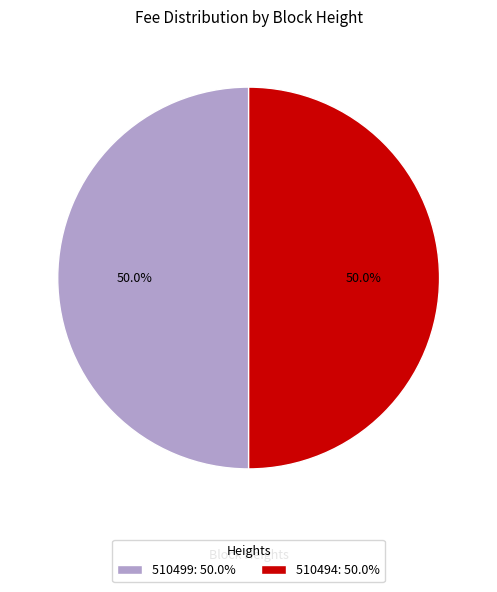

True or false: 510499 accounts for 50% of the total.

True